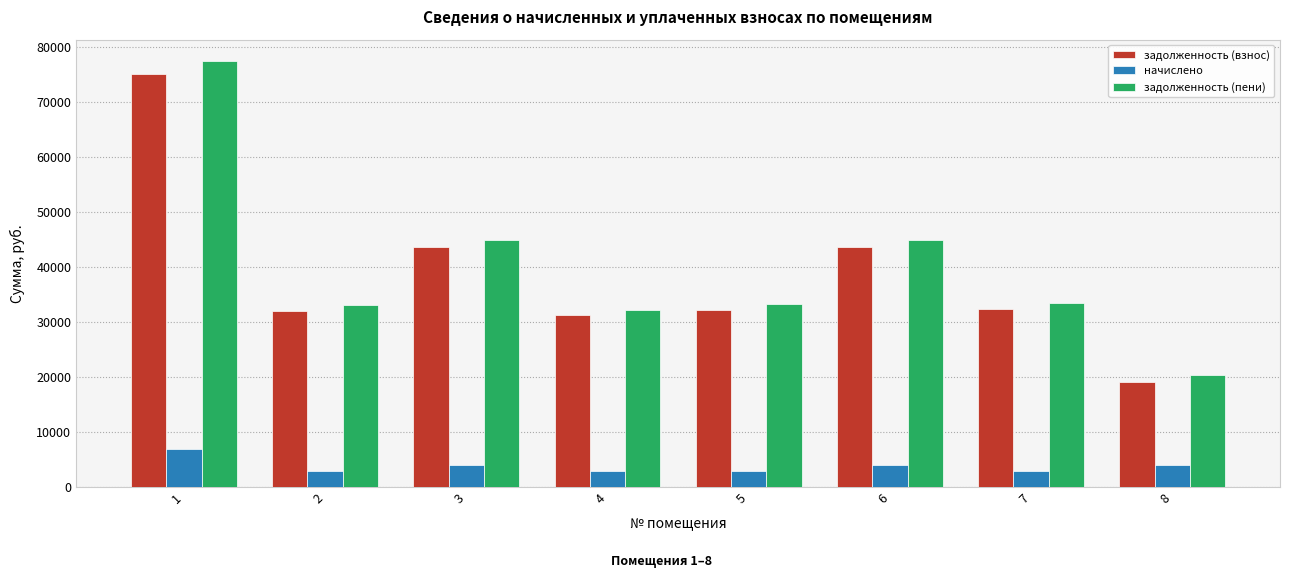

At which label does задолженность (пени) reach its minimum?

8